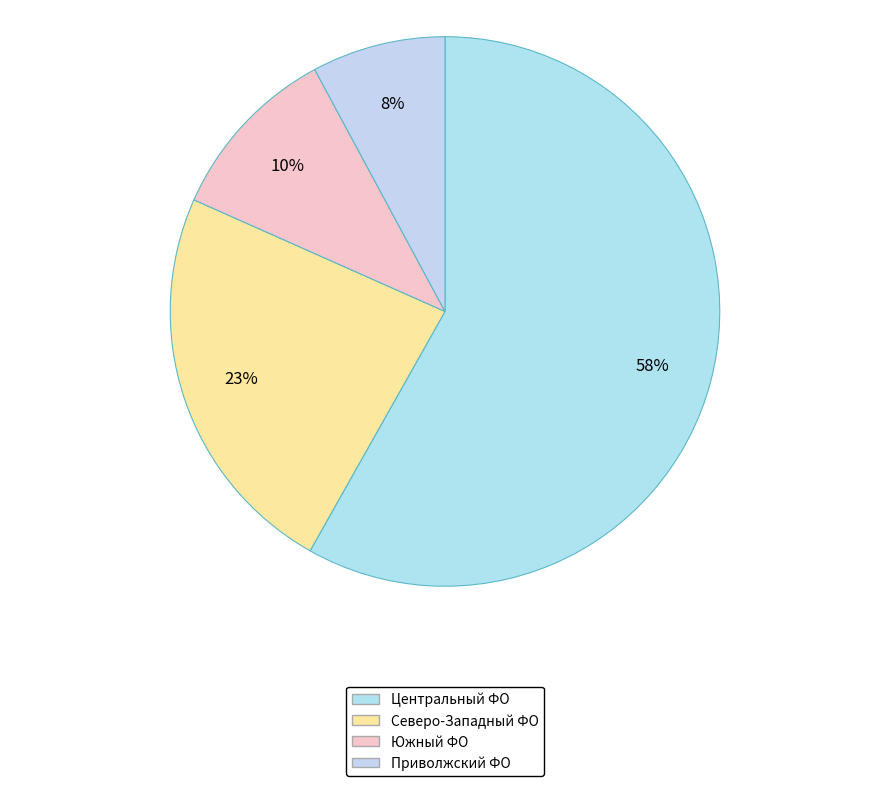

How many slices are in this pie chart?

4